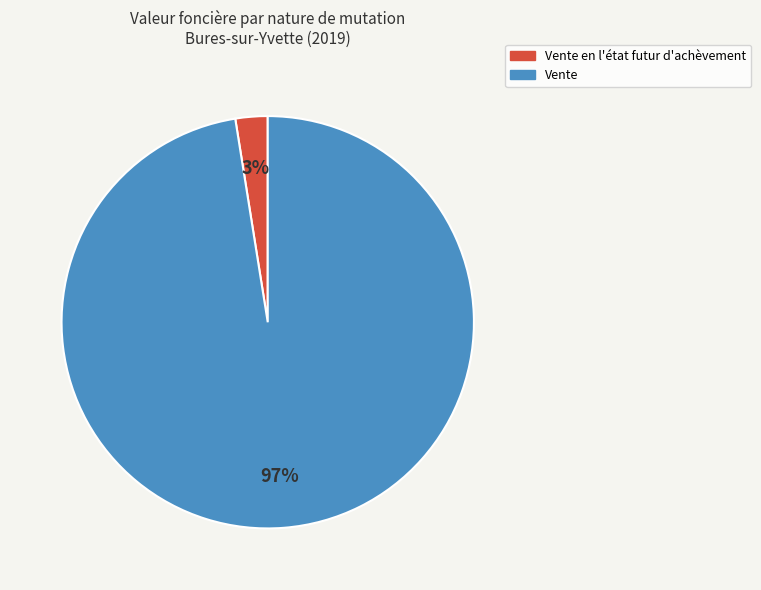

True or false: Vente en l'état futur d'achèvement accounts for 16% of the total.

False